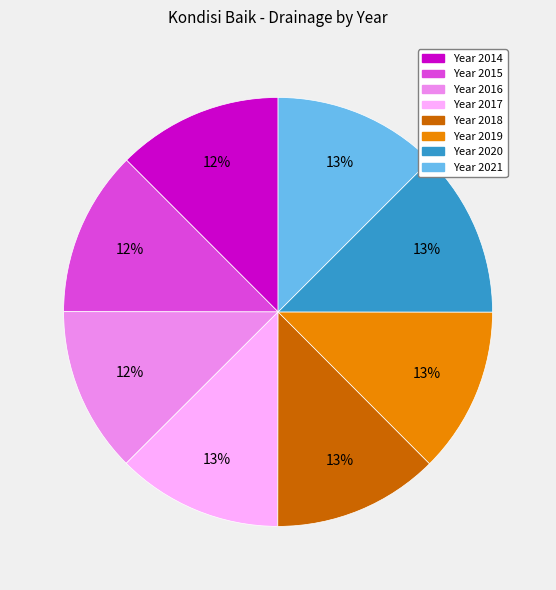

Is there a majority slice in this chart?

No